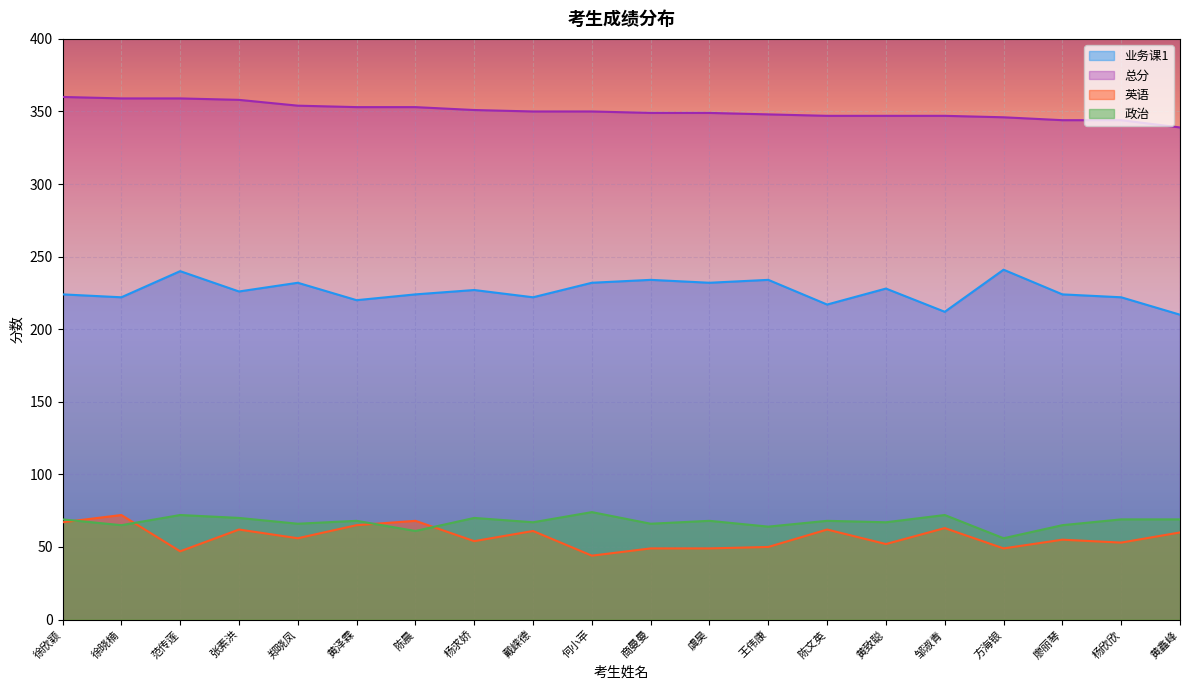

What is the label of the 3rd point from the left?

范传莲